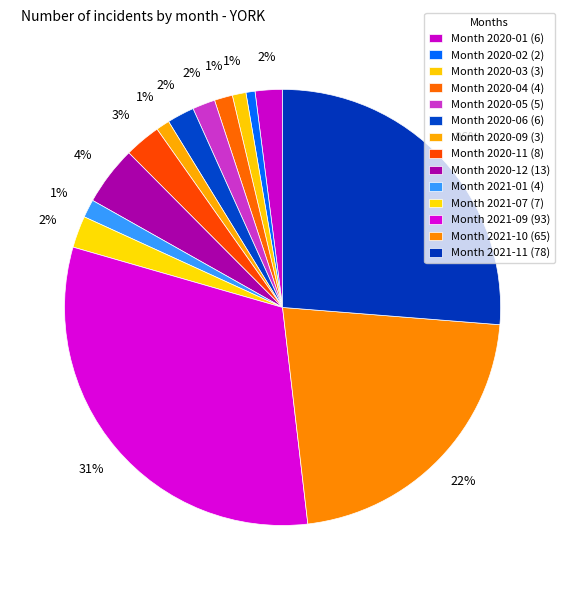

Is there any slice that represents more than half of the pie?

No